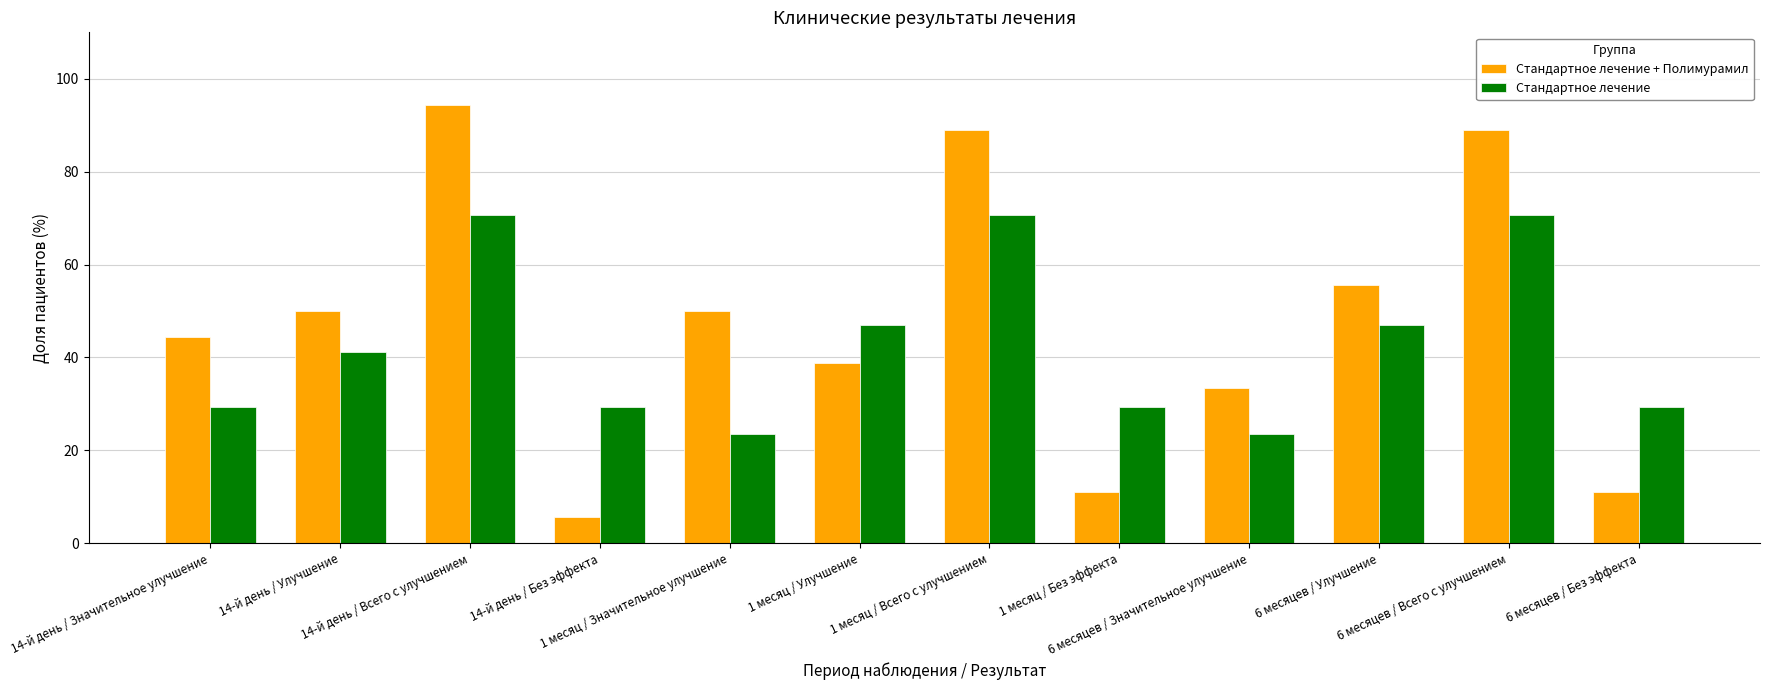

Rank the series at 14-й день / Значительное улучшение from lowest to highest value.

Стандартное лечение, Стандартное лечение + Полимурамил